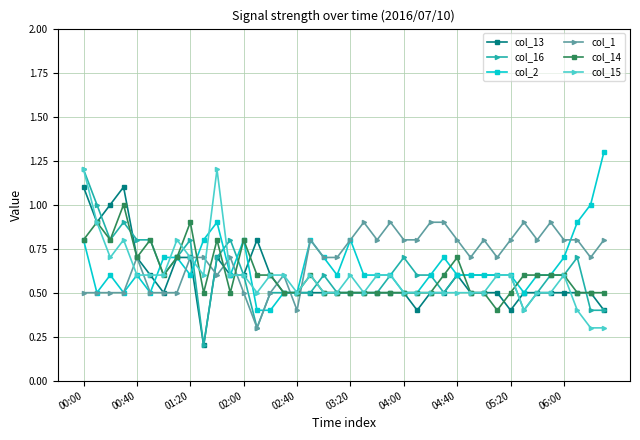

How many lines are shown in the chart?

6